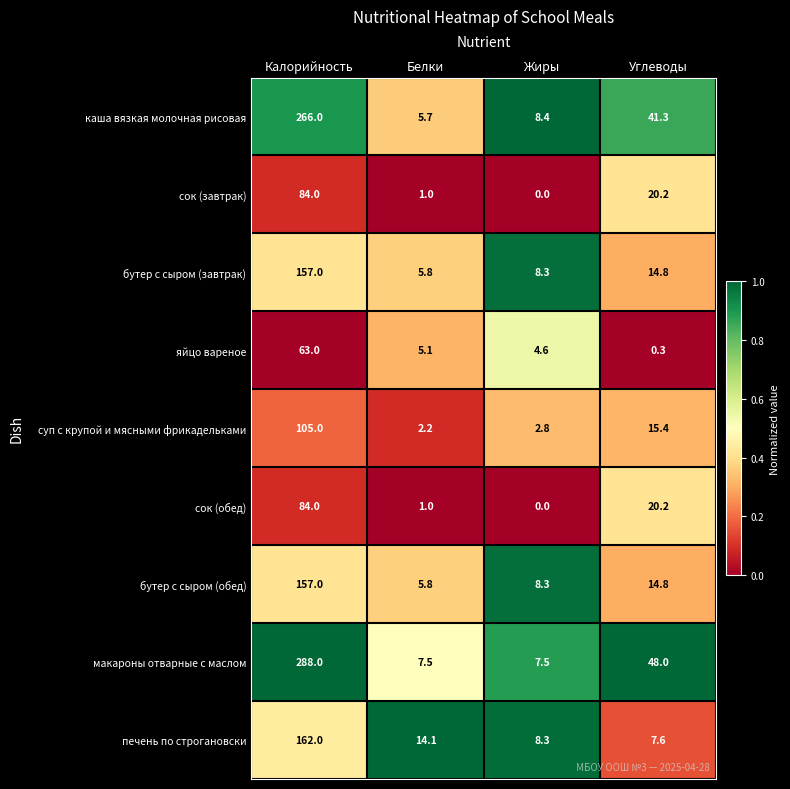

Which series changed the most between Белки and Углеводы?

макароны отварные с маслом